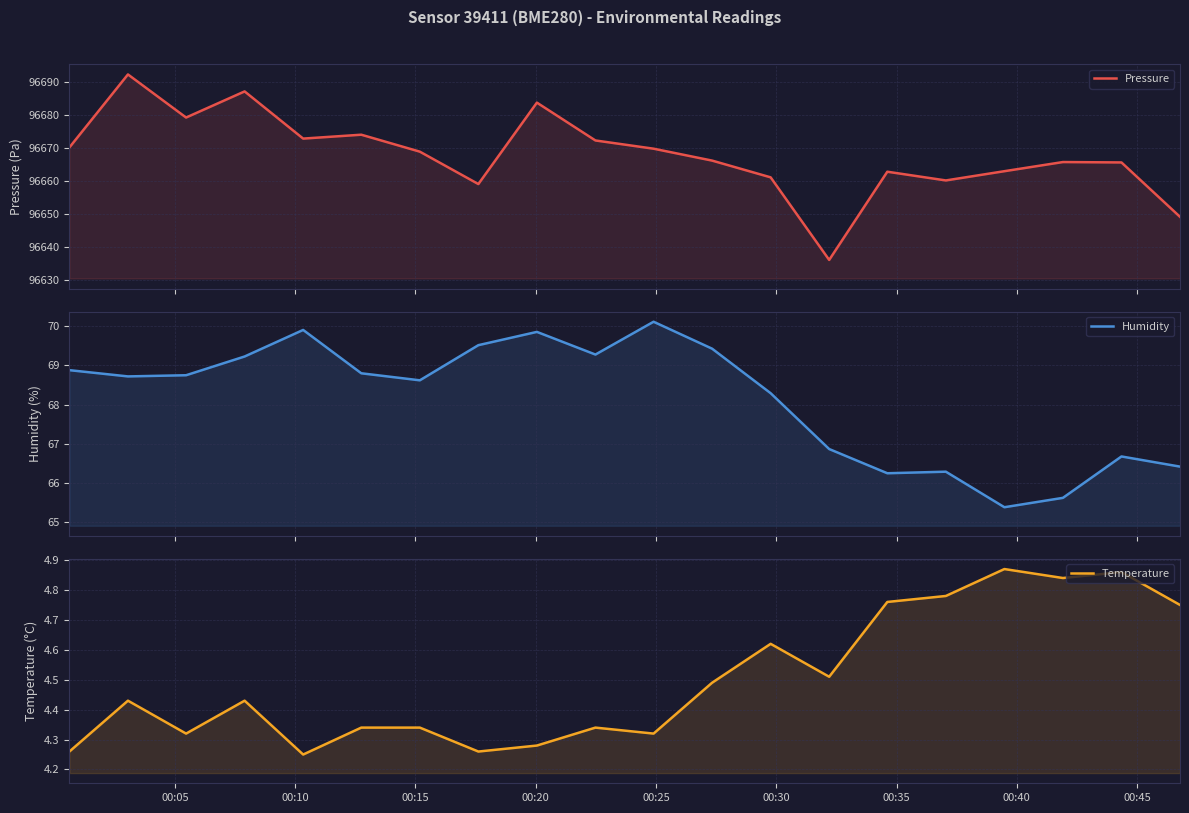

Between 00:10 and 00:25, which series saw the biggest shift?

Pressure